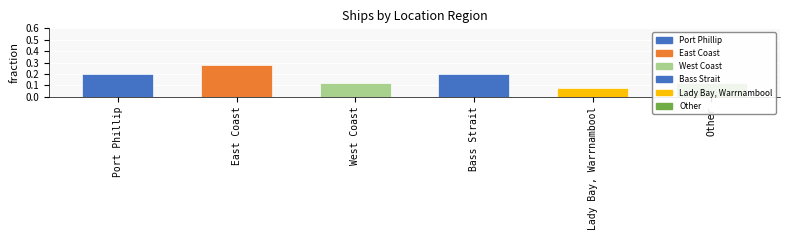

Which label corresponds to the largest value in the chart?

East Coast